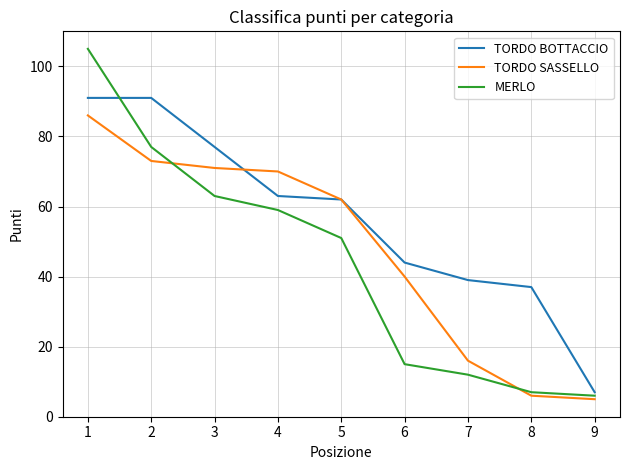

Reading left to right, what are all the values shown in this chart?

TORDO BOTTACCIO: 91	91	77	63	62	44	39	37	7
TORDO SASSELLO: 86	73	71	70	62	40	16	6	5
MERLO: 105	77	63	59	51	15	12	7	6